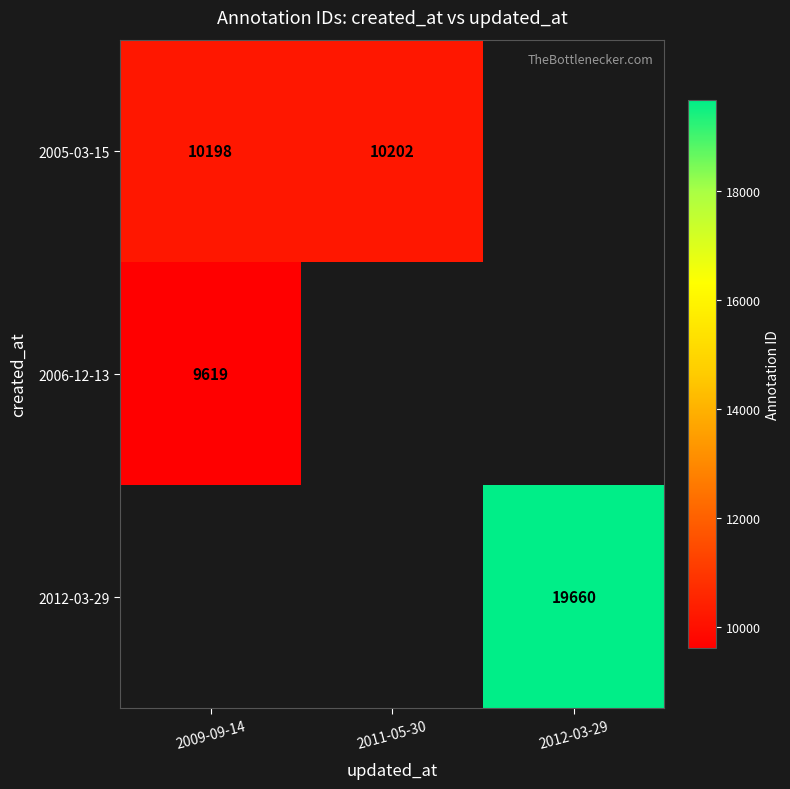

The value of 2012-03-29 at 2012-03-29 is 19660. True or false?

True